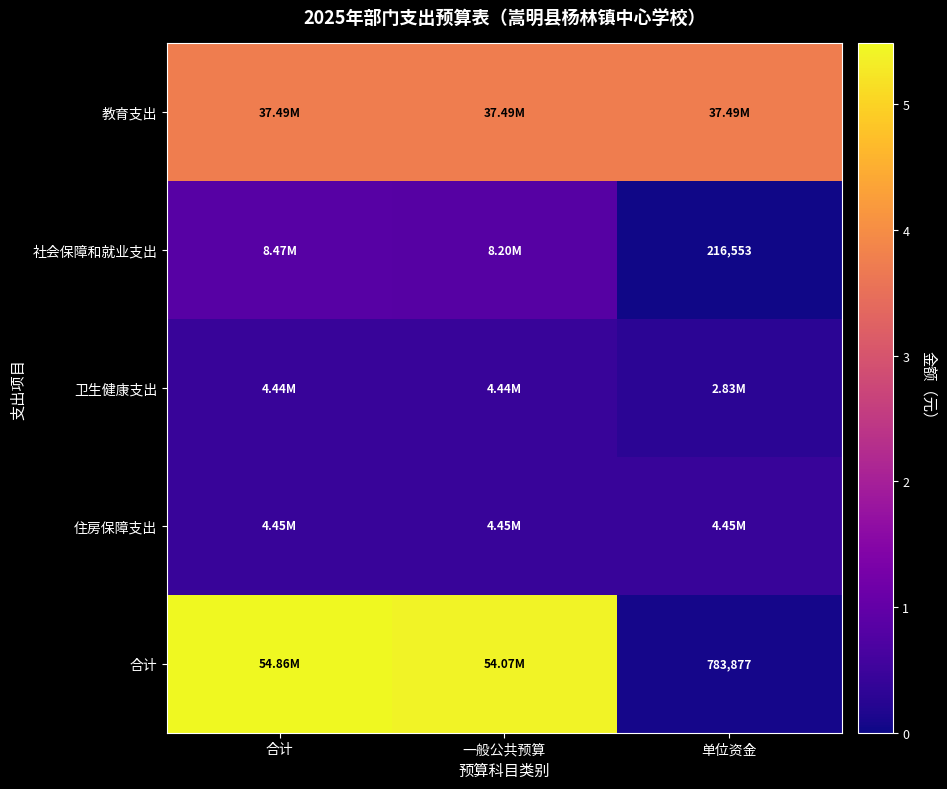

Which category has the lowest value across all series?

单位资金